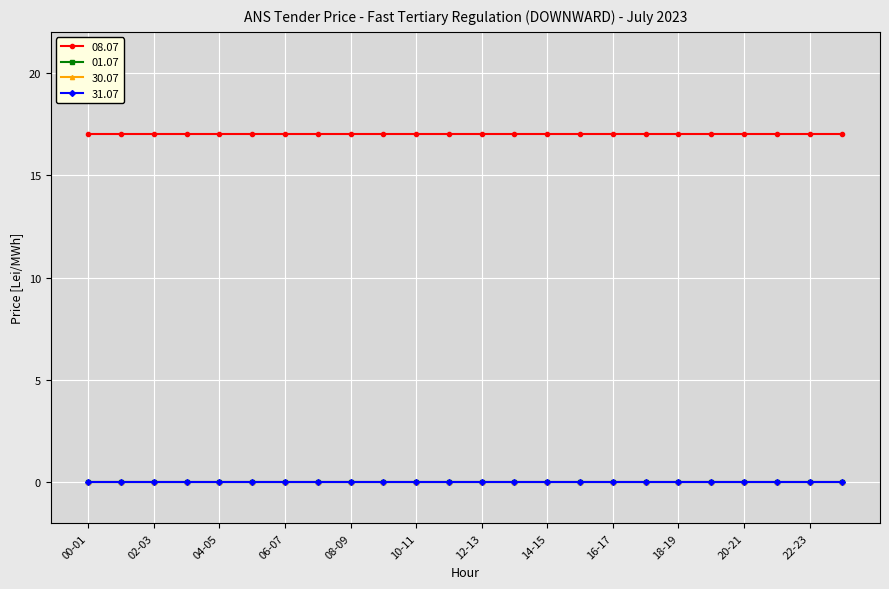

True or false: 31.07 and 08.07 cross at least once.

False